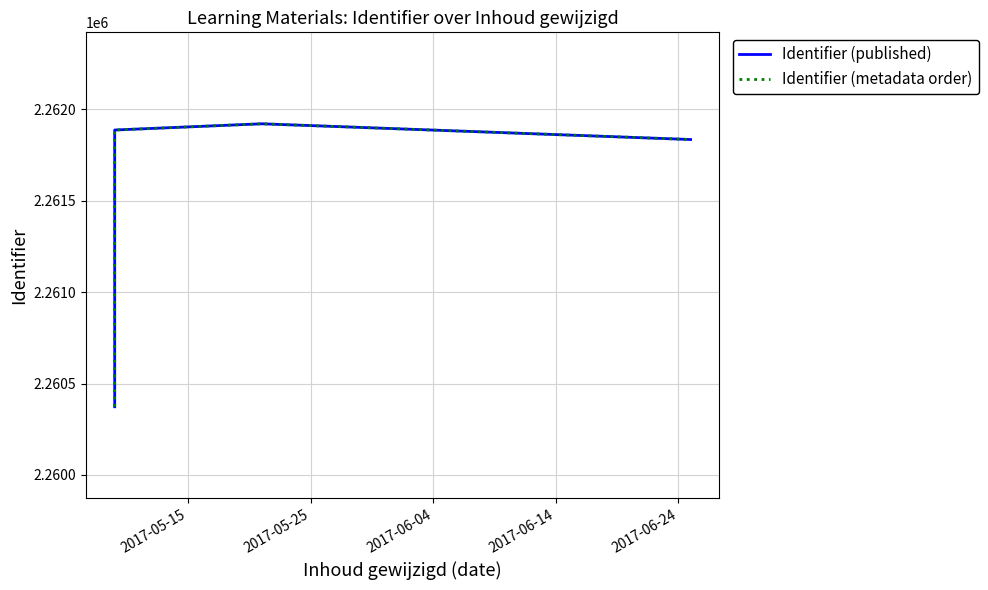

True or false: Identifier (metadata order) has more than 2 points higher than both neighbors.

False